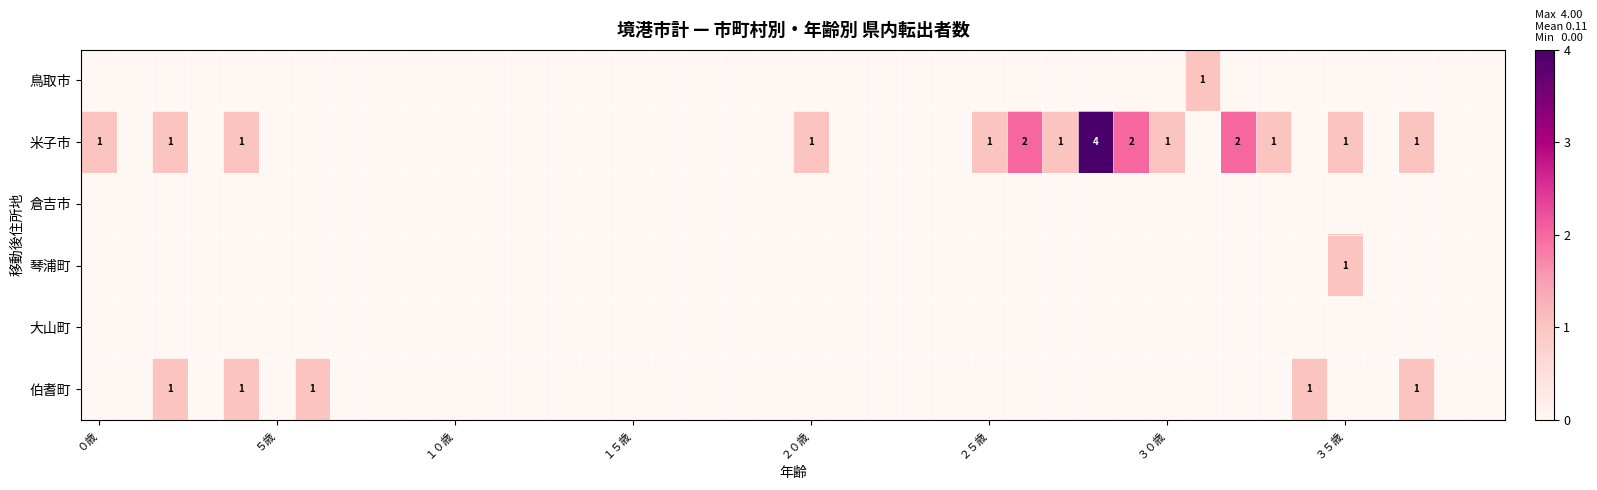

Between 38 and 28, which is larger?

38